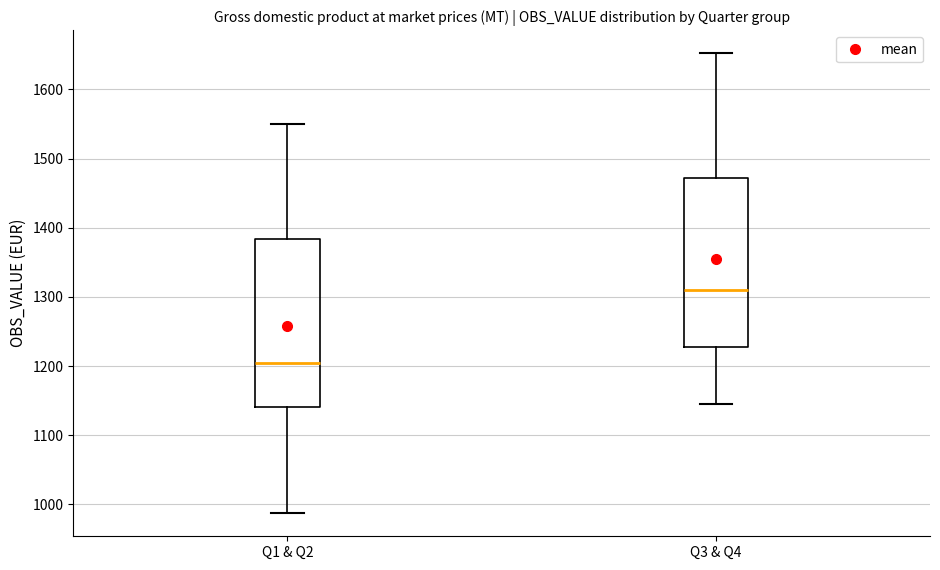

Which box's median line is the highest?

Q3 & Q4